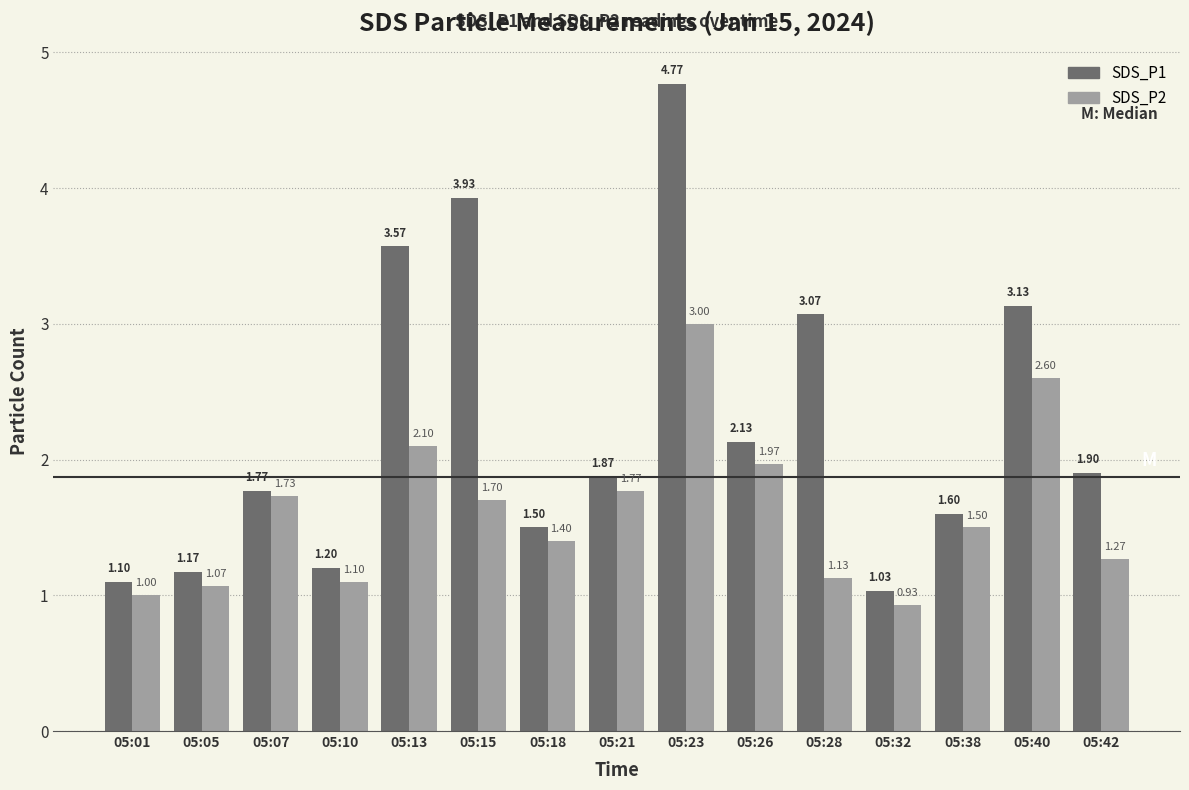

What is the difference between the second highest and second lowest values in the SDS_P2 series?

1.6